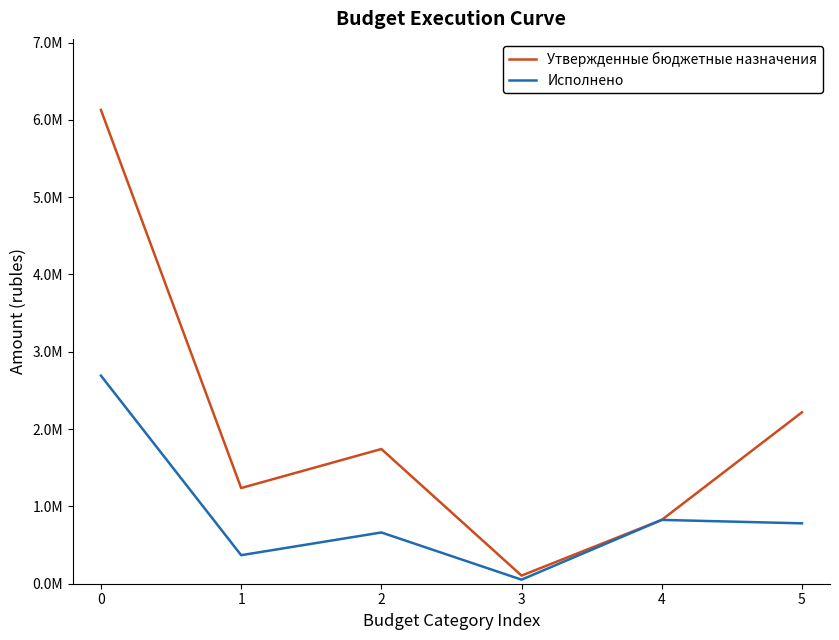

Between 1 and 5, which series saw the biggest shift?

Утвержденные бюджетные назначения